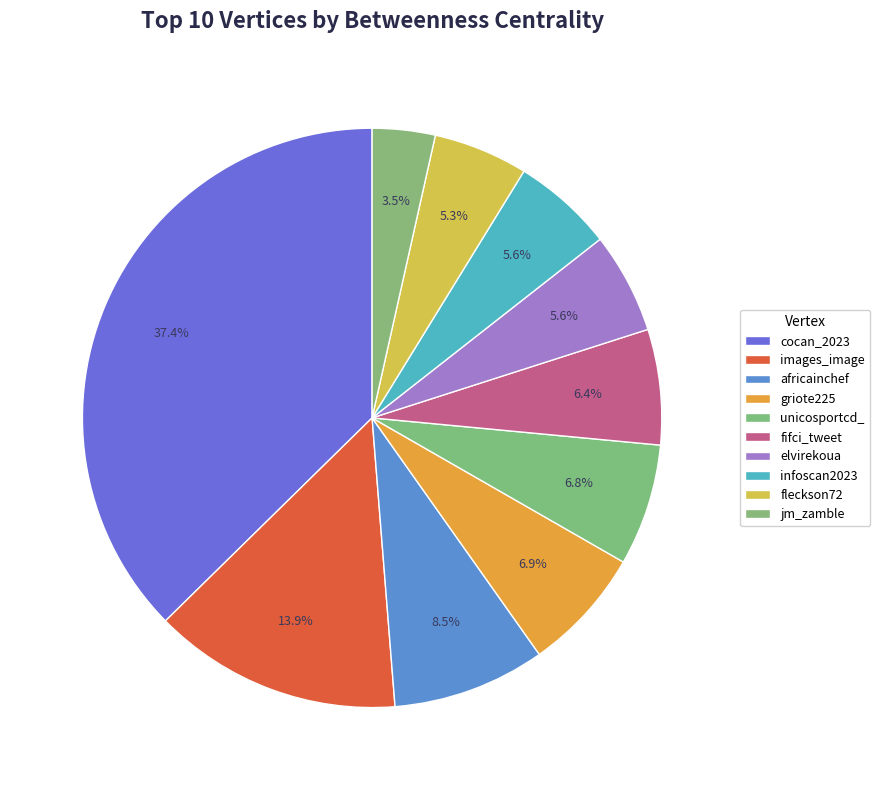

The fleckson72 slice represents 5% of the pie. True or false?

True